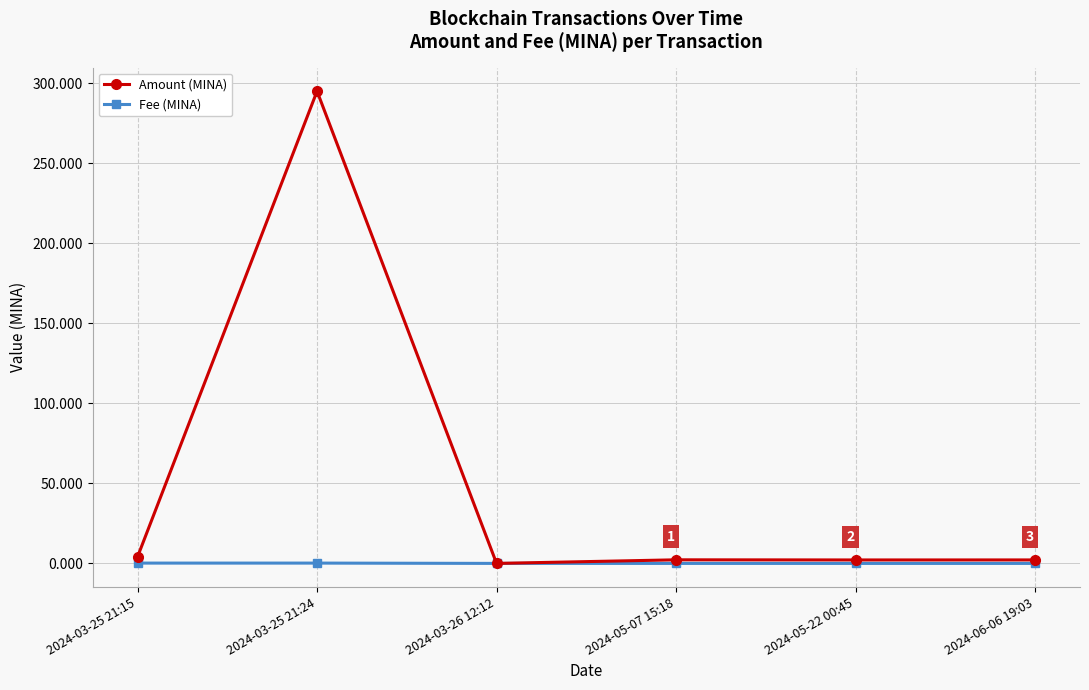

What is the maximum value for Amount (MINA)?

295.0